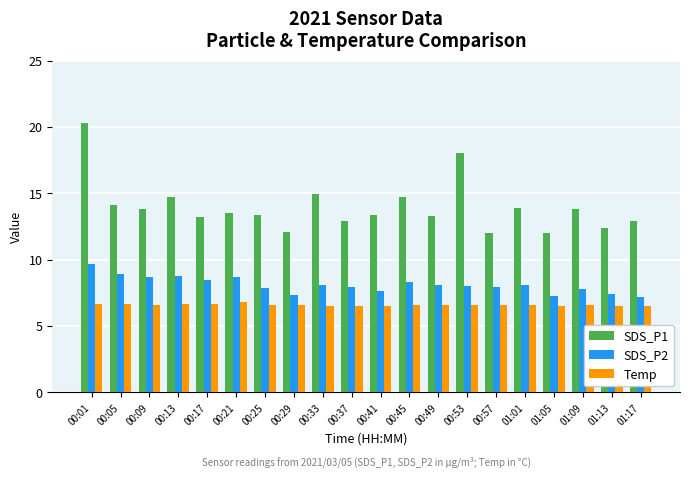

What value does the SDS_P1 series have at 01:01?

13.9